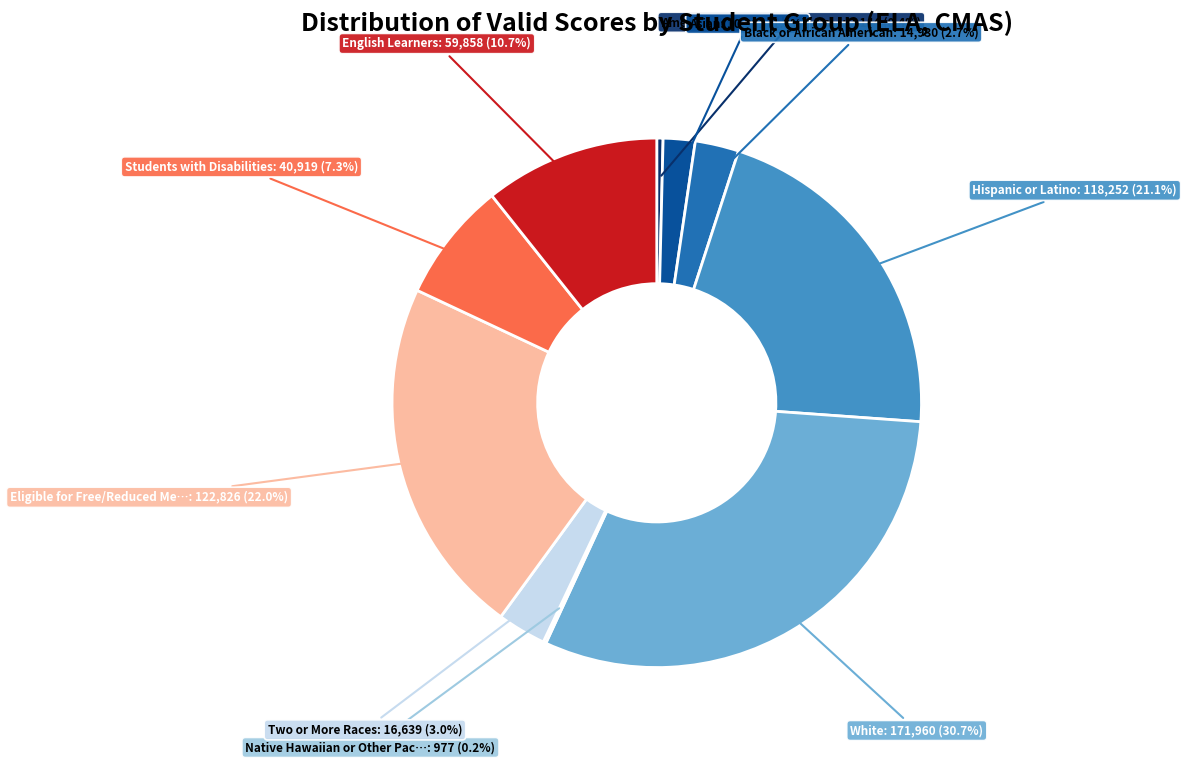

Is there any slice that represents more than half of the pie?

No